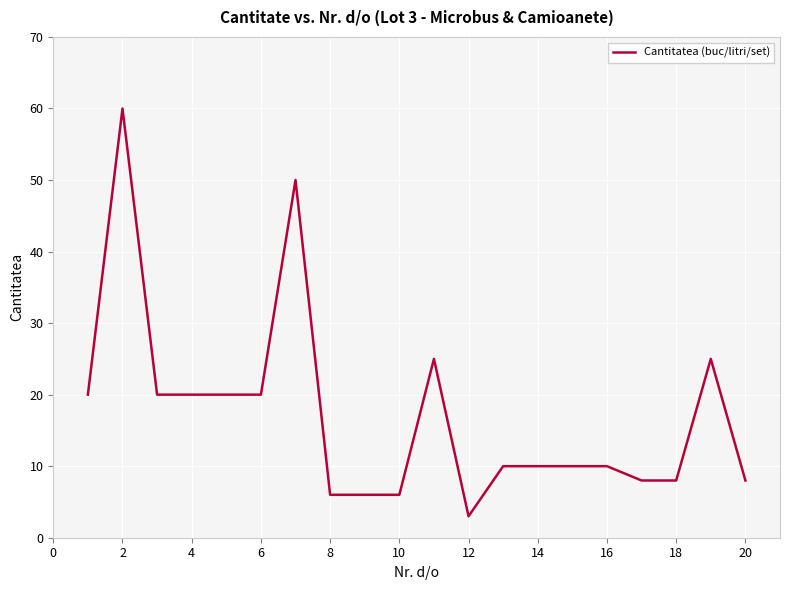

What is the smallest value displayed?

3